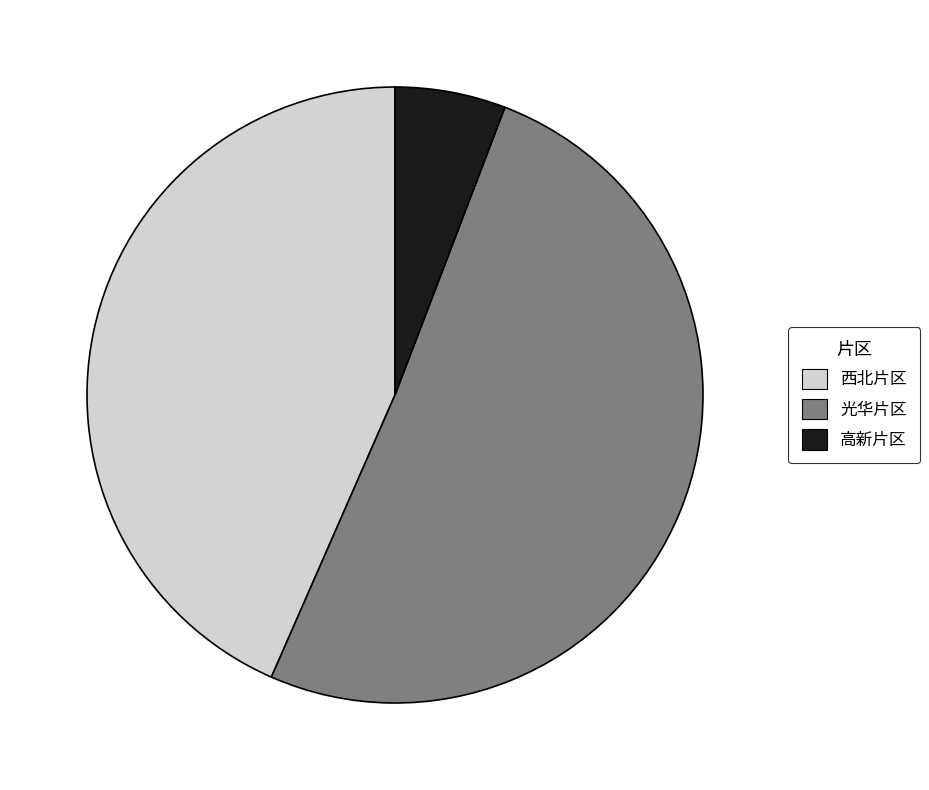

Rank the categories by value from lowest to highest.

高新片区, 西北片区, 光华片区